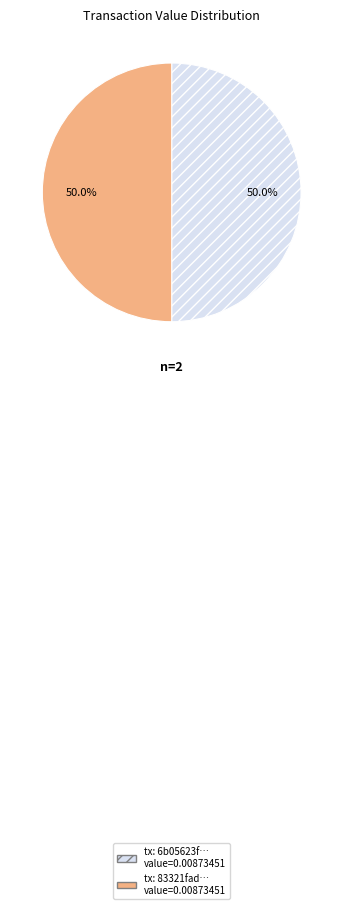

Count the number of slices in the pie.

2